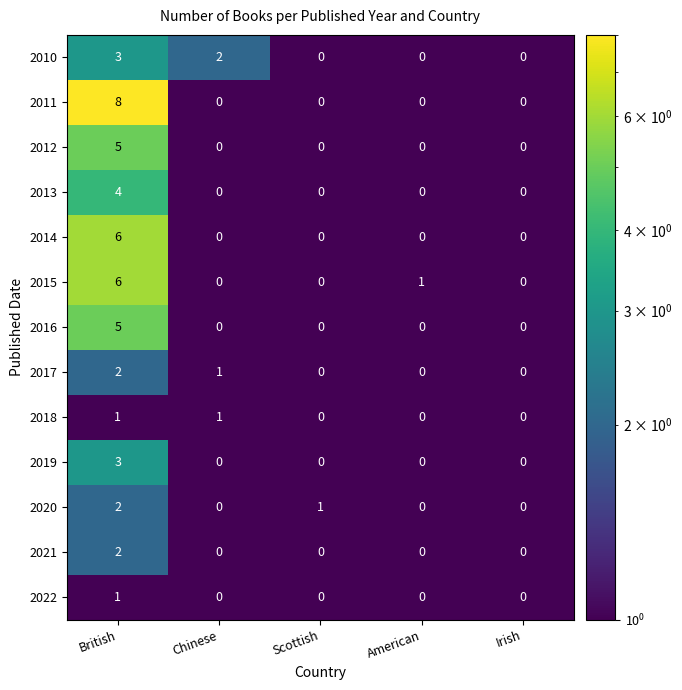

Which category has the highest value across all series?

British